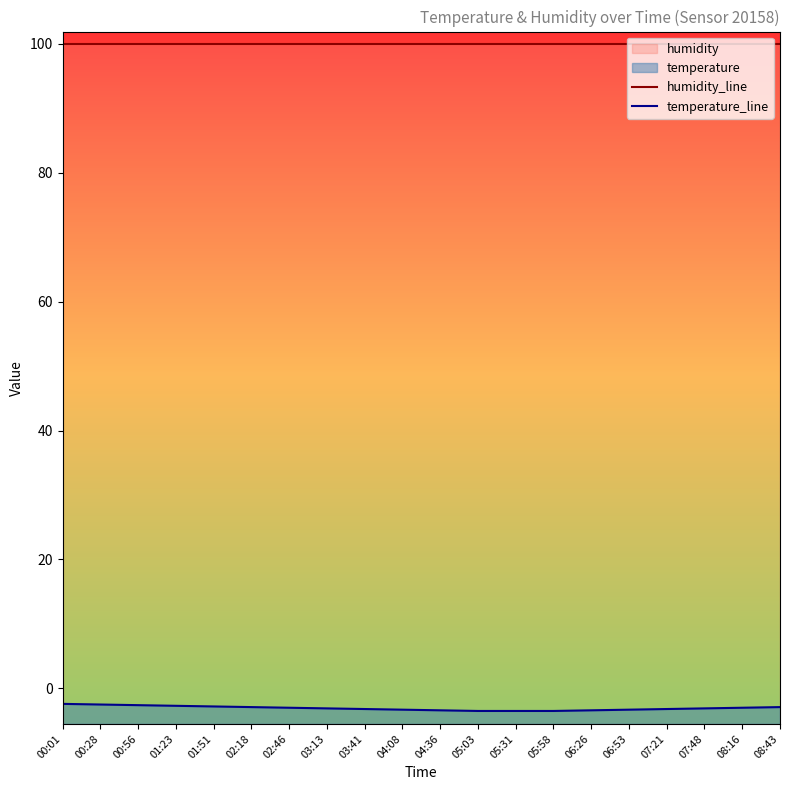

Reading left to right, transcribe all the data shown in this chart.

humidity_line: 99.9	99.9	99.9	99.9	99.9	99.9	99.9	99.9	99.9	99.9	99.9	99.9	99.9	99.9	99.9	99.9	99.9	99.9	99.9	99.9
temperature_line: -2.4	-2.5	-2.6	-2.7	-2.8	-2.9	-3.0	-3.1	-3.2	-3.3	-3.4	-3.5	-3.5	-3.5	-3.4	-3.3	-3.2	-3.1	-3.0	-2.9